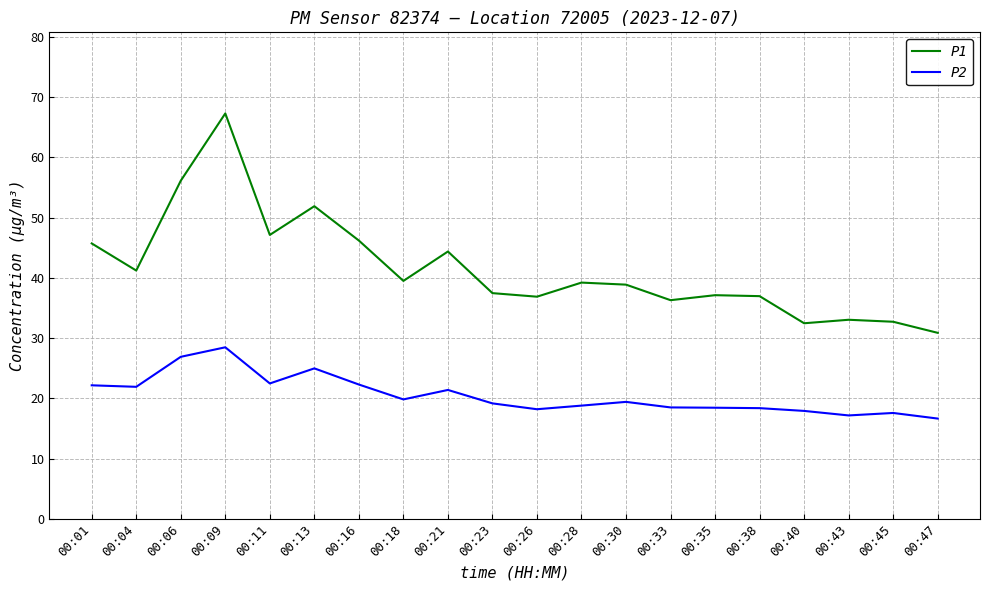

What is the total value across all series at 00:18?

59.3